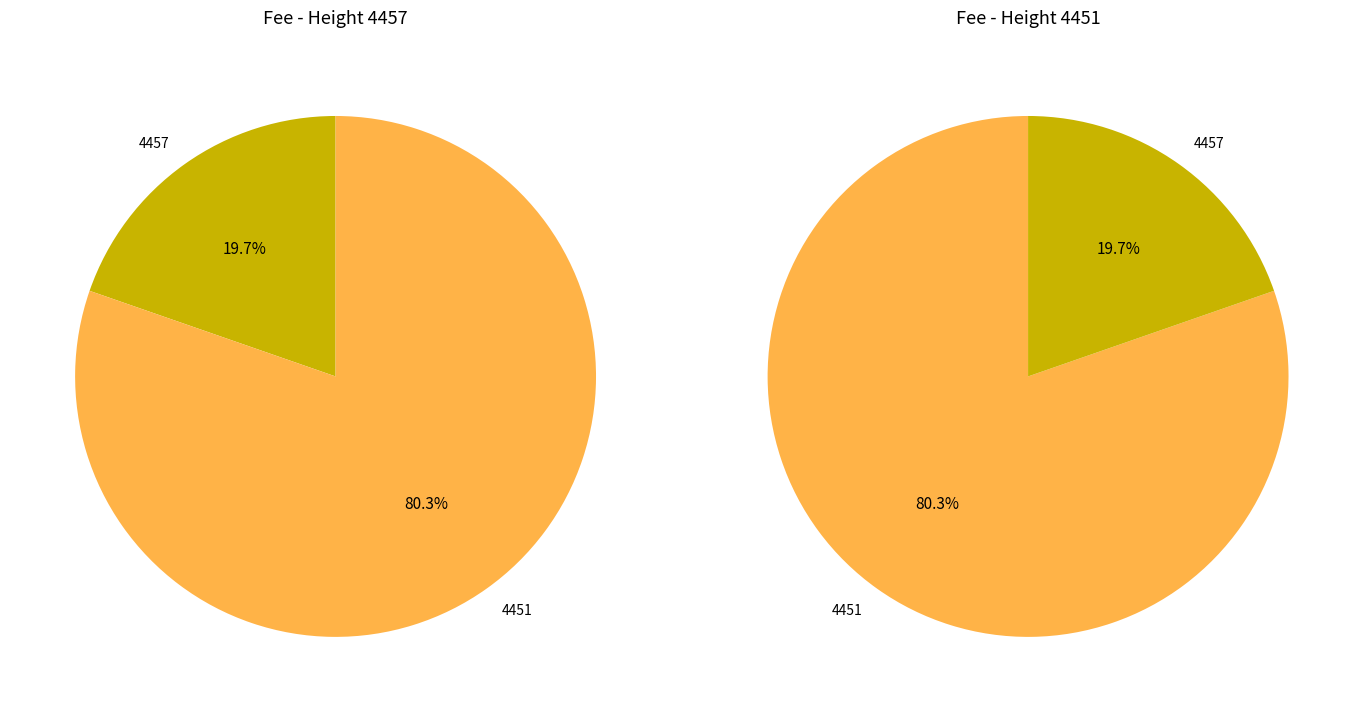

Approximately how many times larger is the value at 4457 compared to 4451?

0.2